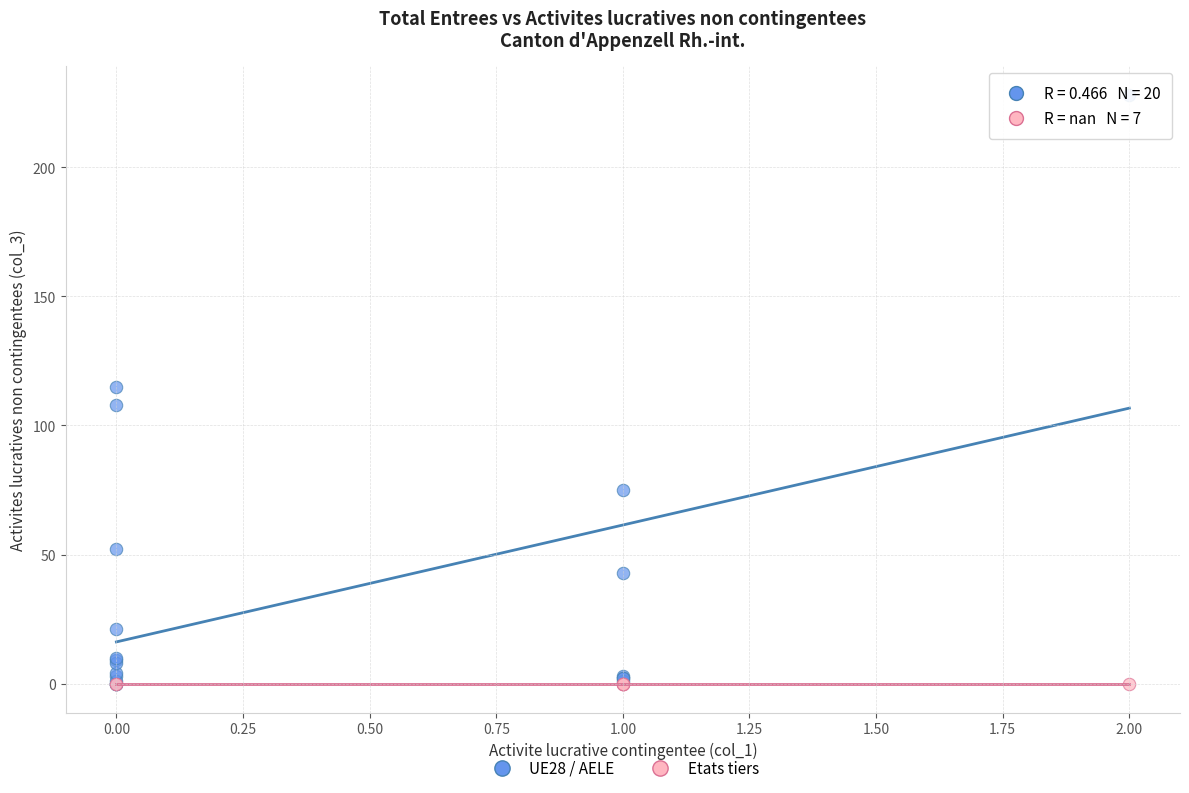

Which series reaches the maximum Y coordinate?

UE28 / AELE